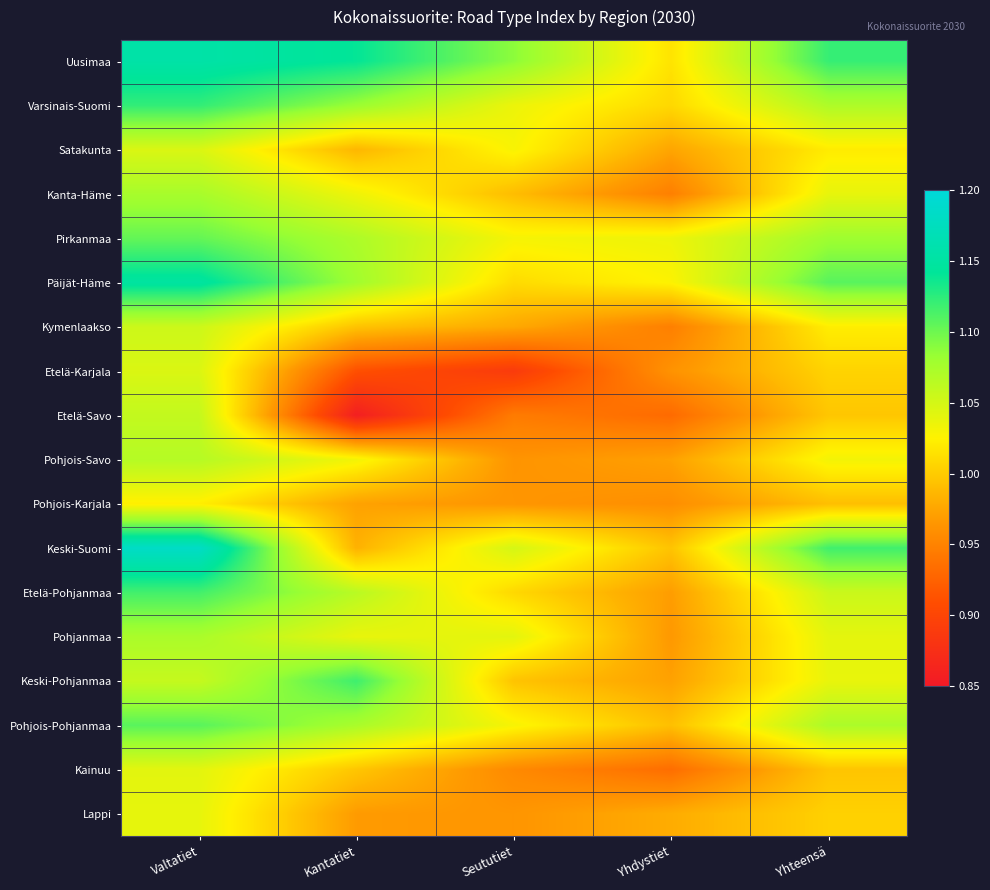

At which category does the chart reach its peak across all series?

Valtatiet